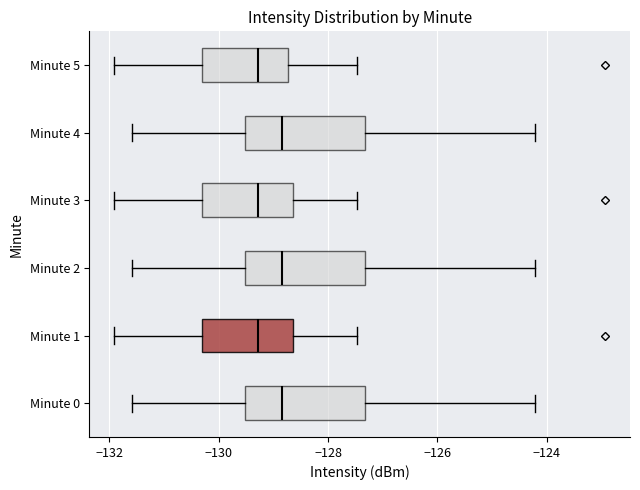

Reading bottom to top, read every box against the x-axis: the position of its median line, the range the box covers, and the ends of its whiskers. The values are not printed on the chart, so give them approximately, as read against the axis.

Minute 0: median -128.8, box -129.6 to -127.4, whiskers -131.6 to -124.2
Minute 1: median -129.2, box -130.4 to -128.6, whiskers -132.0 to -127.4
Minute 2: median -128.8, box -129.6 to -127.4, whiskers -131.6 to -124.2
Minute 3: median -129.2, box -130.4 to -128.6, whiskers -132.0 to -127.4
Minute 4: median -128.8, box -129.6 to -127.4, whiskers -131.6 to -124.2
Minute 5: median -129.2, box -130.4 to -128.8, whiskers -132.0 to -127.4